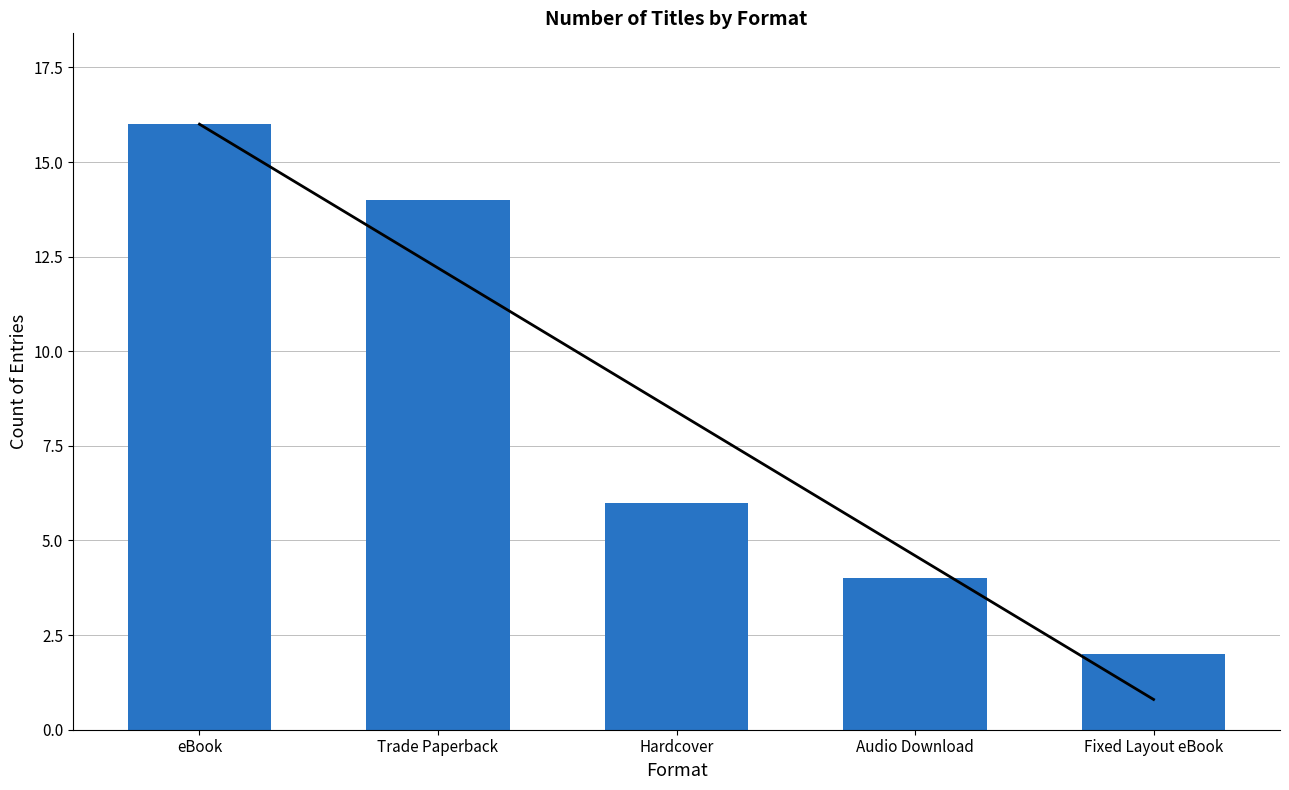

Reading right to left, list all the values displayed in this chart.

Fixed Layout eBook=2	Audio Download=4	Hardcover=6	Trade Paperback=14	eBook=16